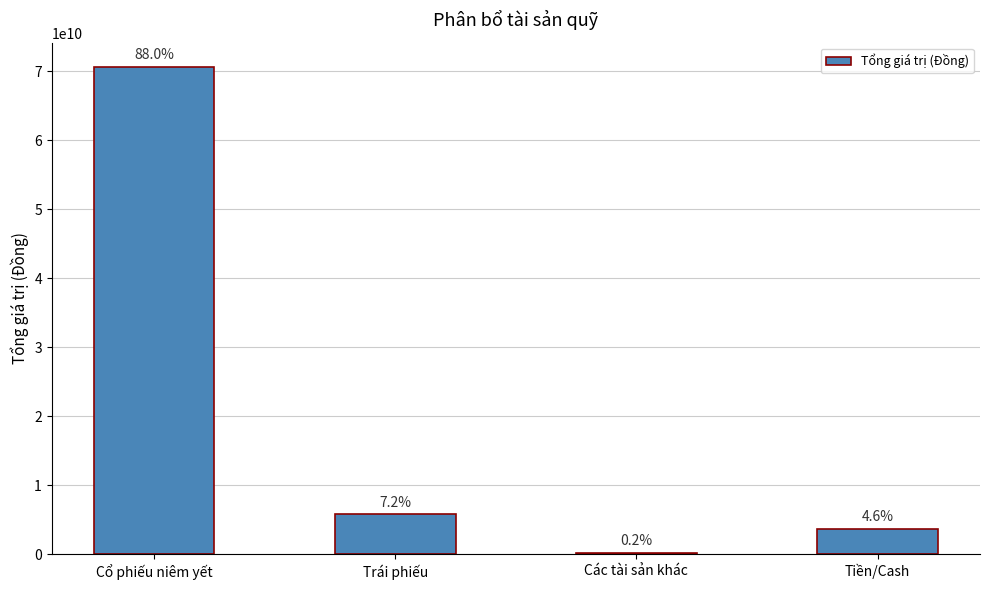

What is the change in value from Trái phiếu to Tiền/Cash?

-2101186220